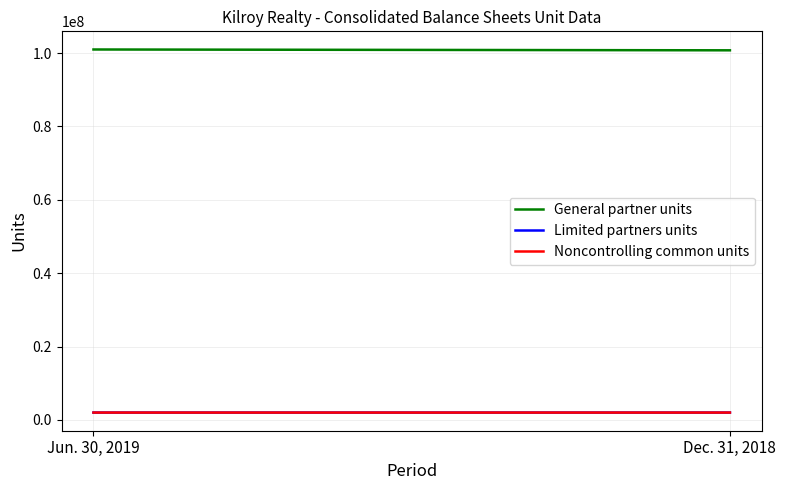

How many distinct data groups are displayed?

3